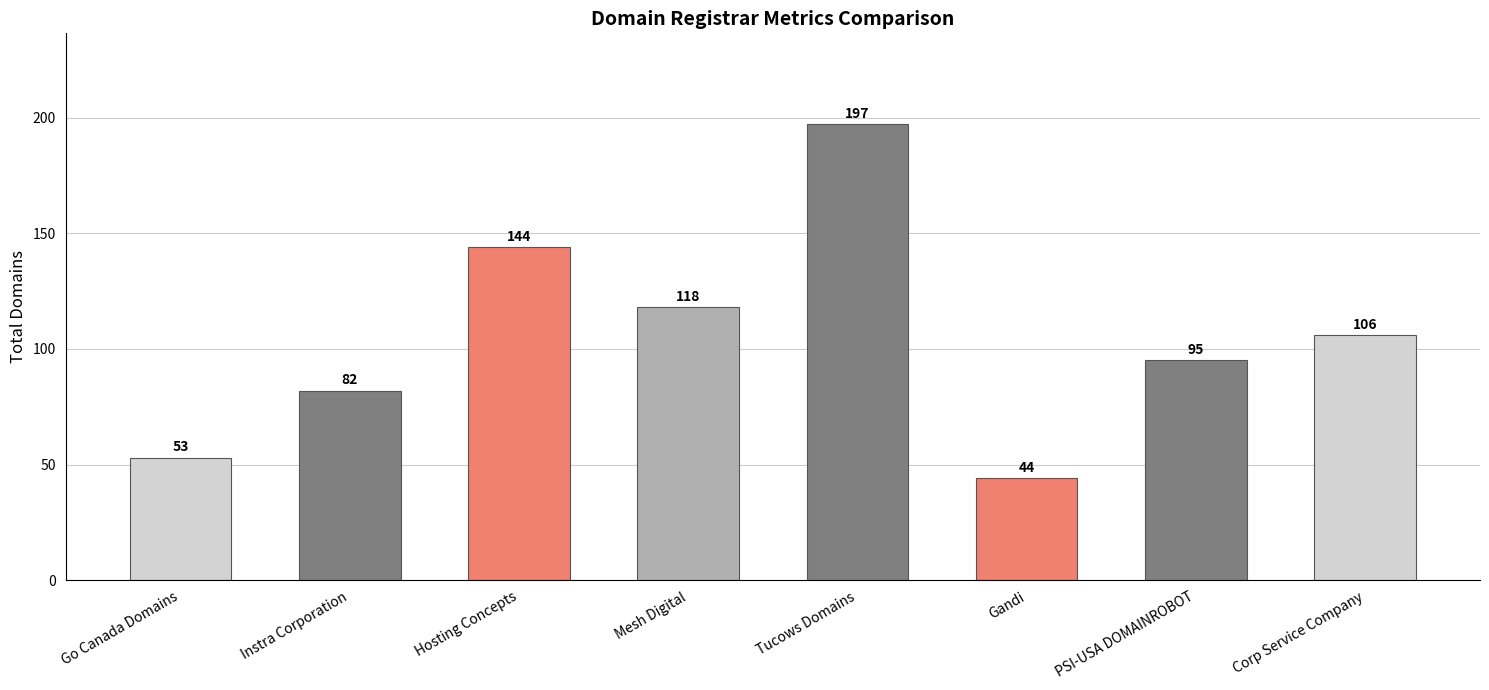

What position from the left is Gandi?

6